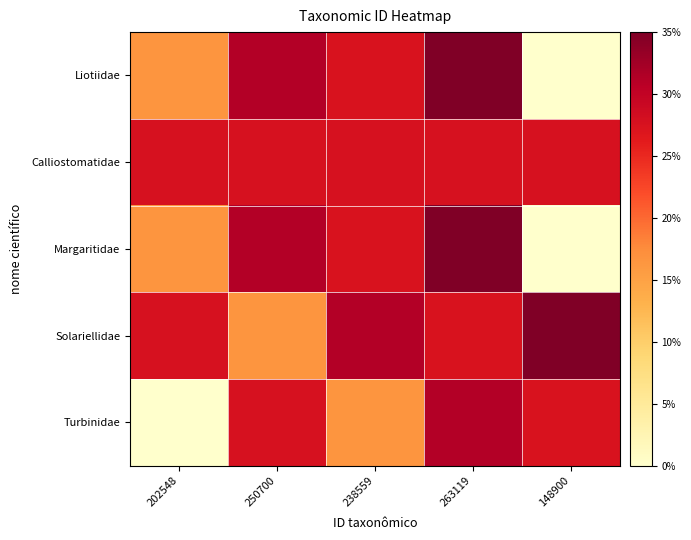

What is the difference between the highest and lowest values at 238559?

14.8